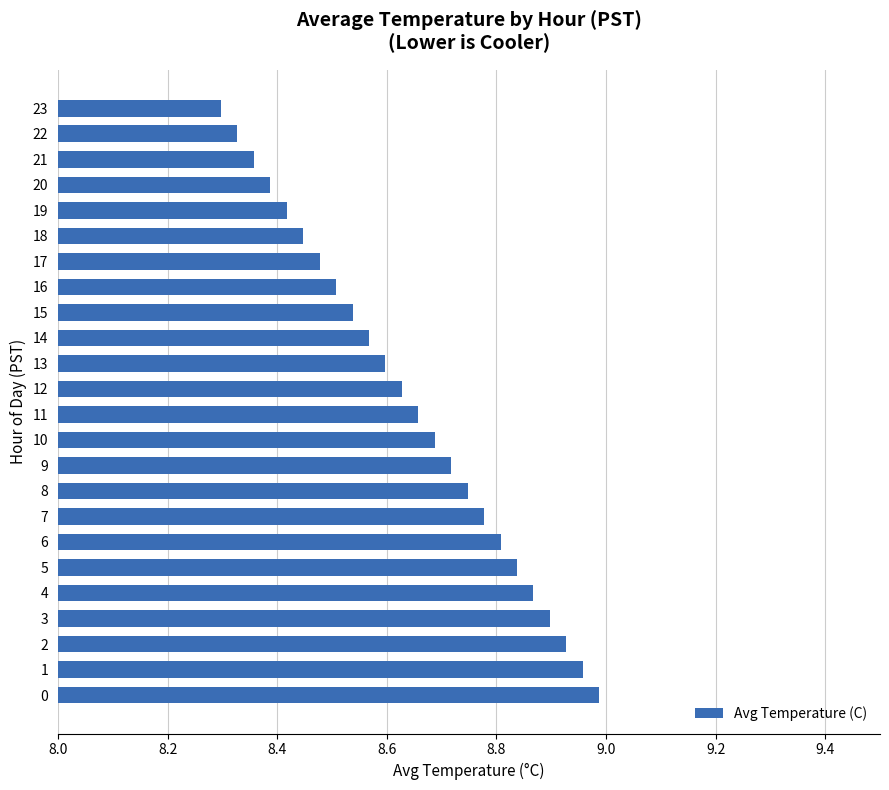

What is the difference between the maximum and minimum values?

0.7